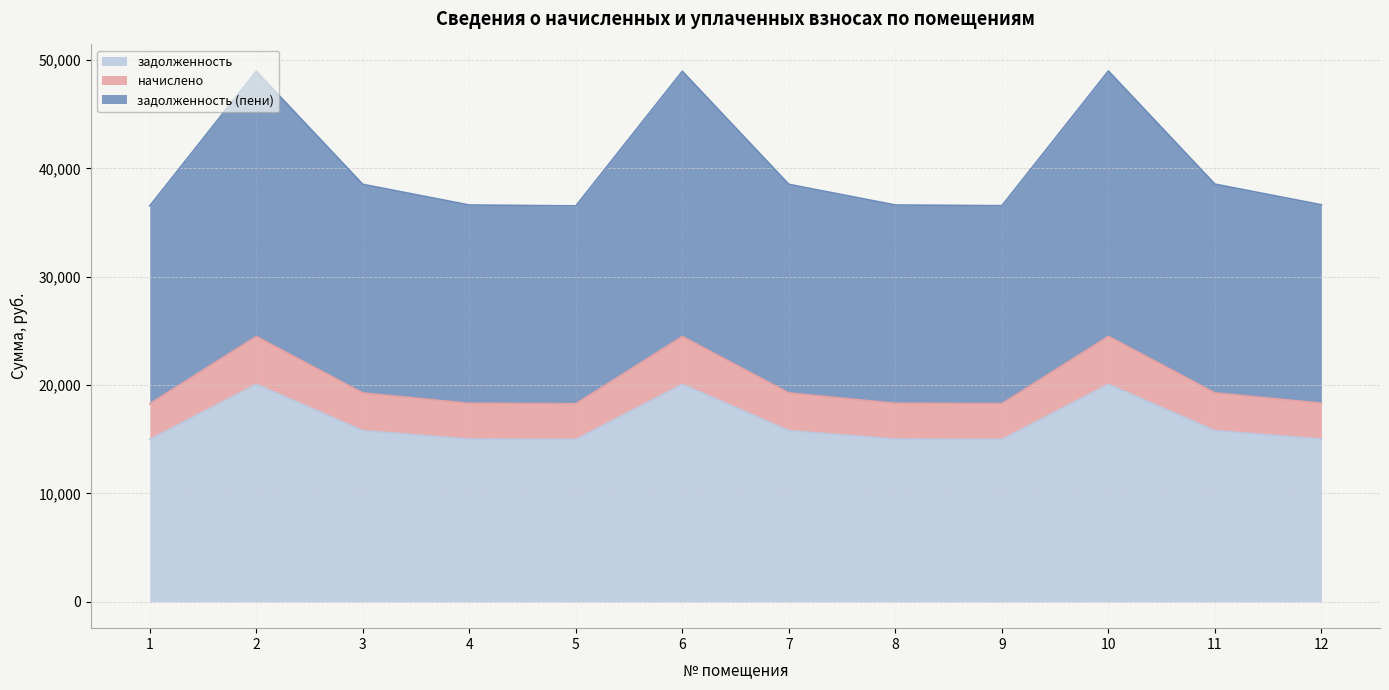

Where is the first local minimum for начислено?

5